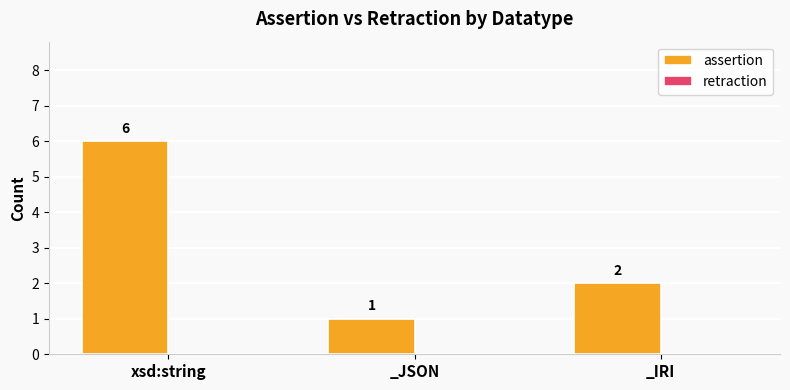

Rank the categories by value from highest to lowest.

xsd:string, _IRI, _JSON